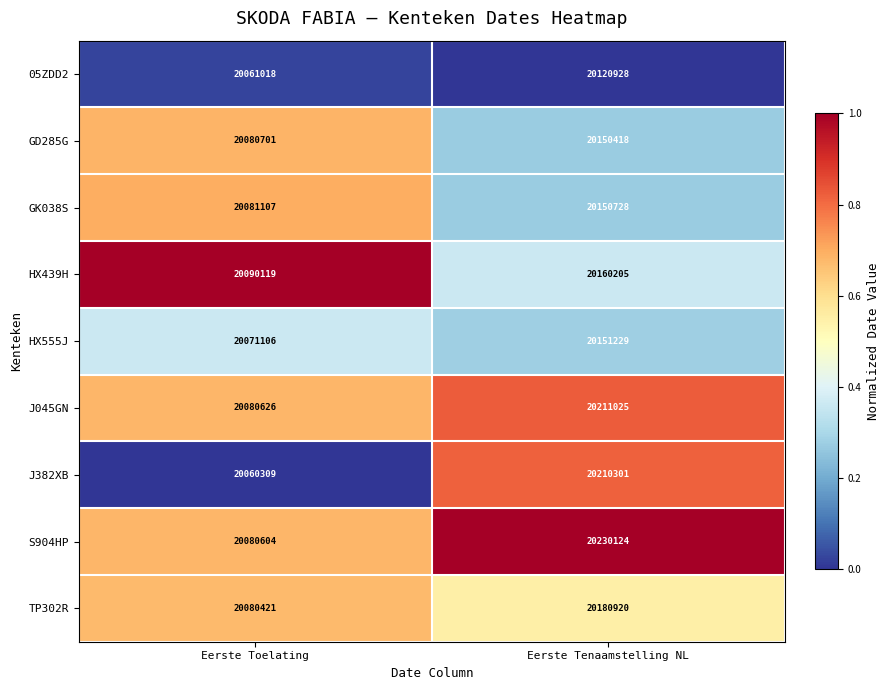

Rank the series by their maximum value, from lowest to highest.

05ZDD2, GD285G, GK038S, HX555J, HX439H, TP302R, J382XB, J045GN, S904HP